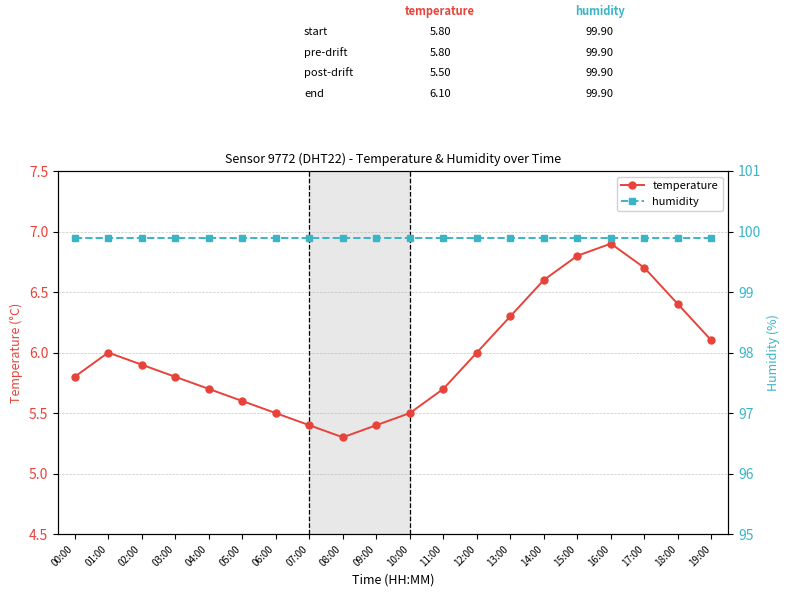

At which category is the sum across all series the highest?

16:00